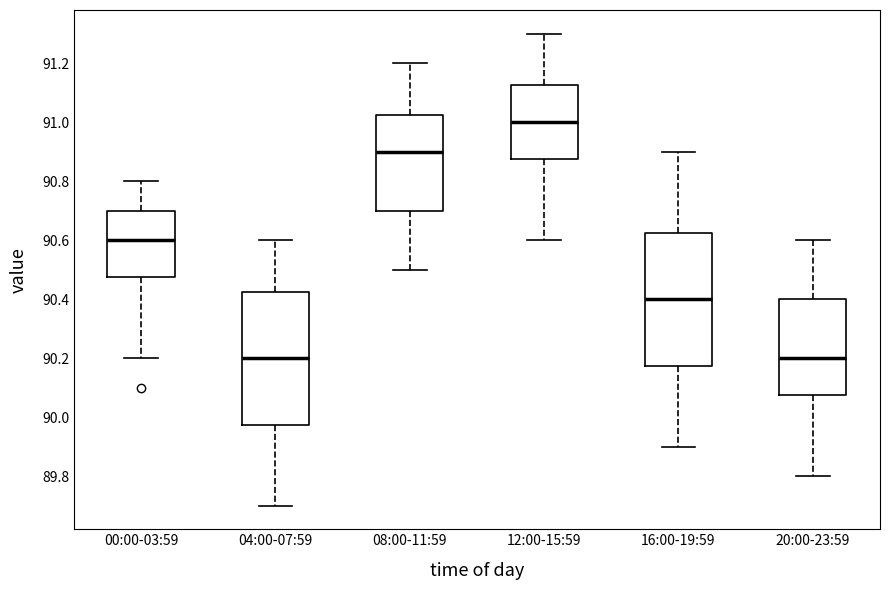

Reading left to right, read every box against the y-axis: the position of its median line, the range the box covers, and the ends of its whiskers. The values are not printed on the chart, so give them approximately, as read against the axis.

00:00-03:59: median 90.60, box 90.48 to 90.70, whiskers 90.20 to 90.80
04:00-07:59: median 90.20, box 89.98 to 90.42, whiskers 89.70 to 90.60
08:00-11:59: median 90.90, box 90.70 to 91.02, whiskers 90.50 to 91.20
12:00-15:59: median 91.00, box 90.88 to 91.12, whiskers 90.60 to 91.30
16:00-19:59: median 90.40, box 90.18 to 90.62, whiskers 89.90 to 90.90
20:00-23:59: median 90.20, box 90.08 to 90.40, whiskers 89.80 to 90.60